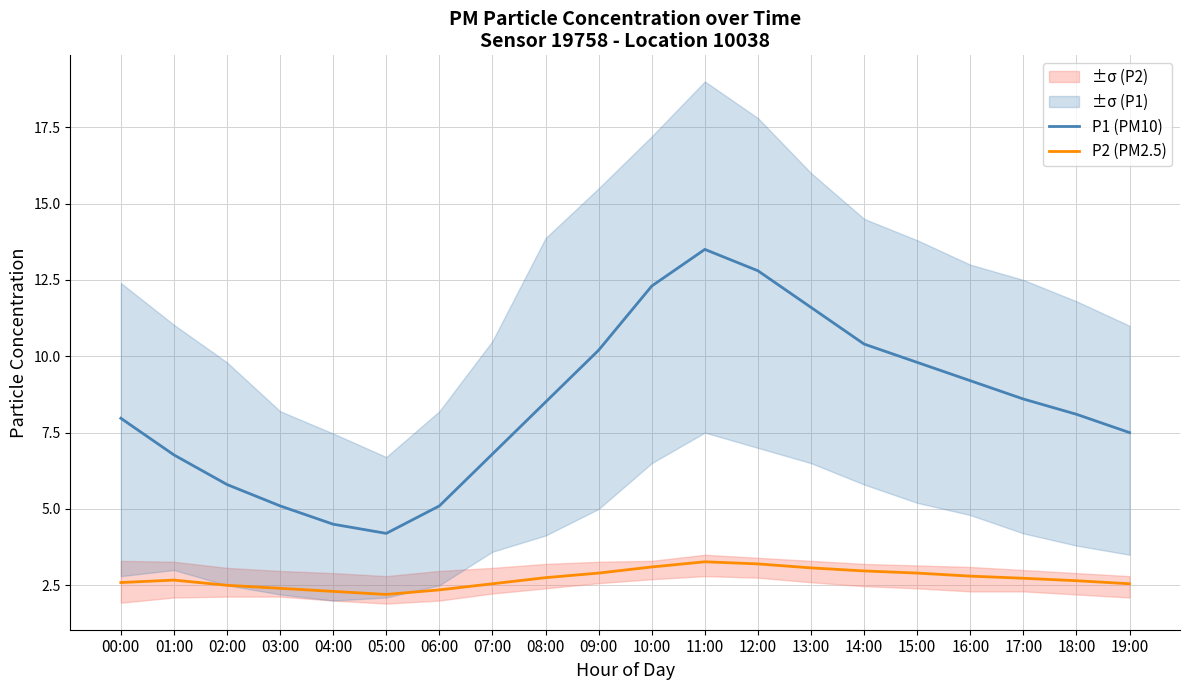

What is the value of the P1 (PM10) point at the 3rd from the left?

5.8